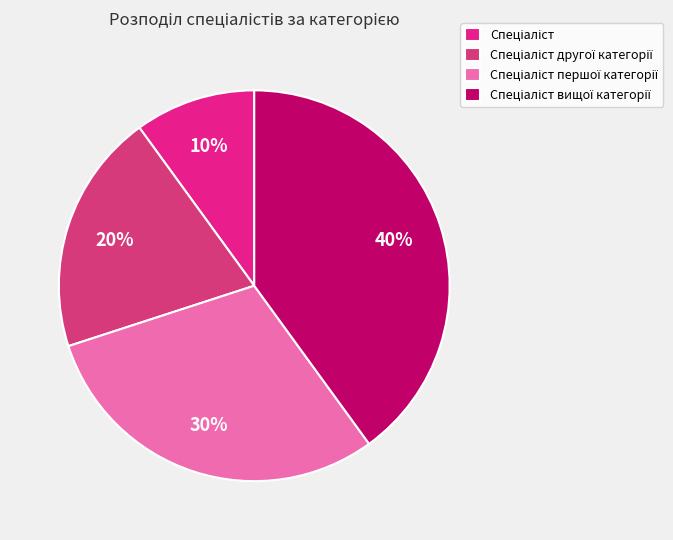

What portion of the pie excludes Спеціаліст другої категорії?

80.0%